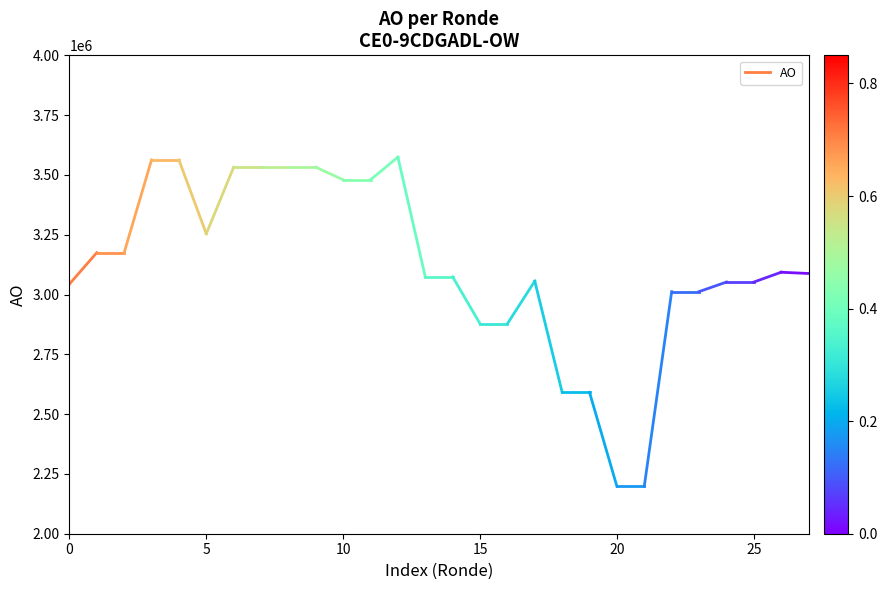

How many lines are shown in the chart?

1